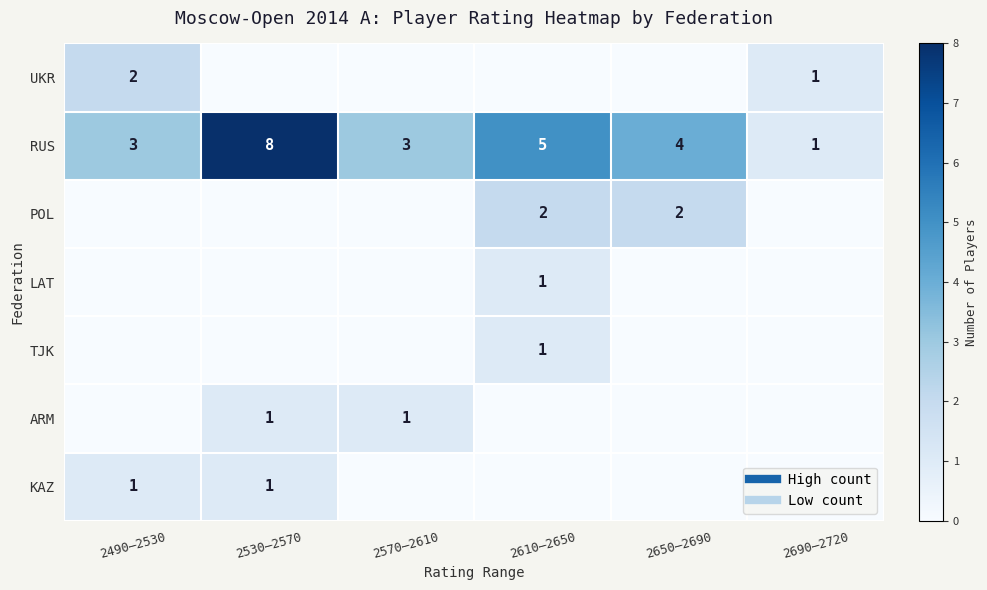

Rank the categories by UKR value from highest to lowest.

2490–2530, 2690–2720, 2530–2570, 2570–2610, 2610–2650, 2650–2690